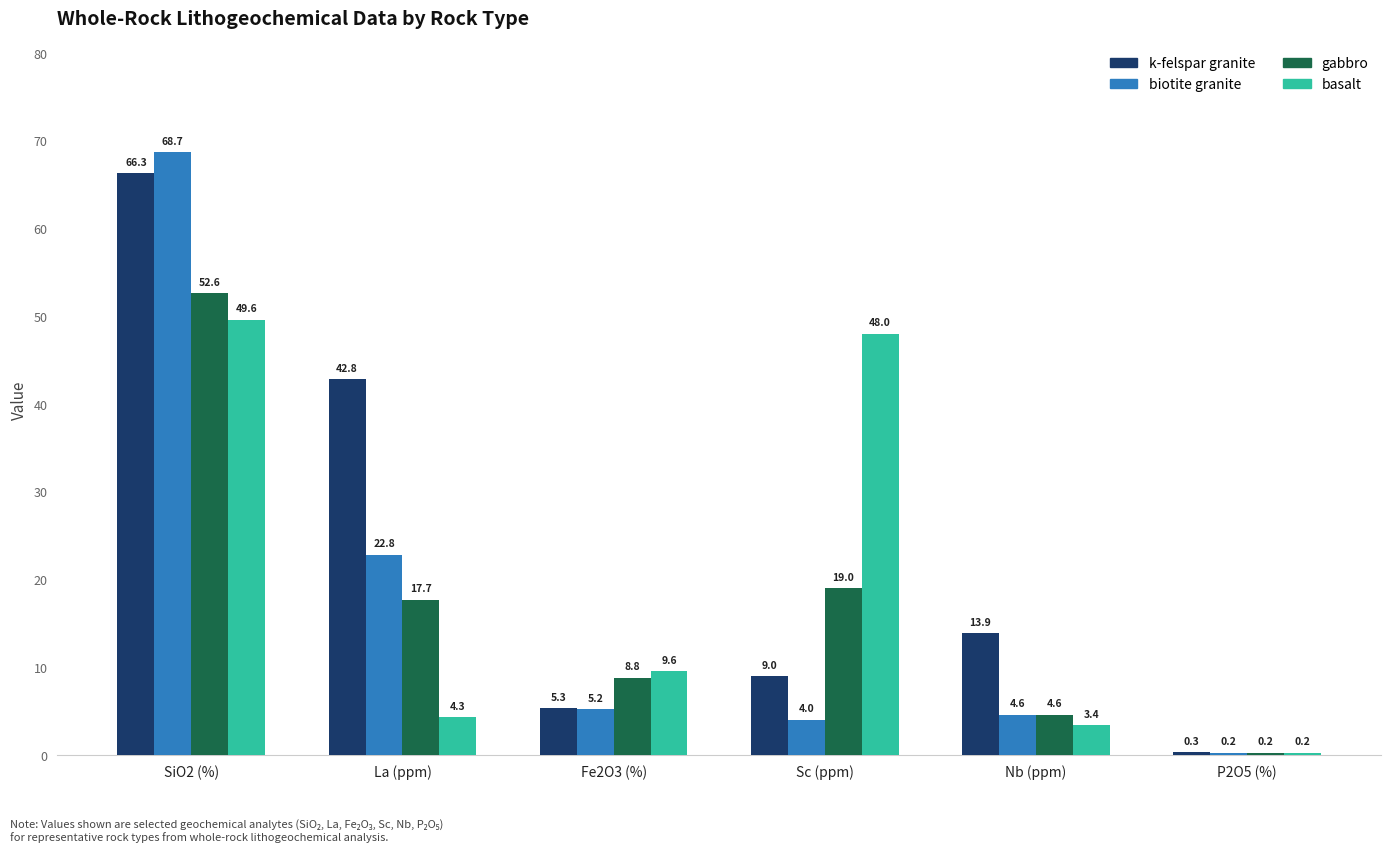

What is the approximate value of k-felspar granite at Sc (ppm)?

9.0